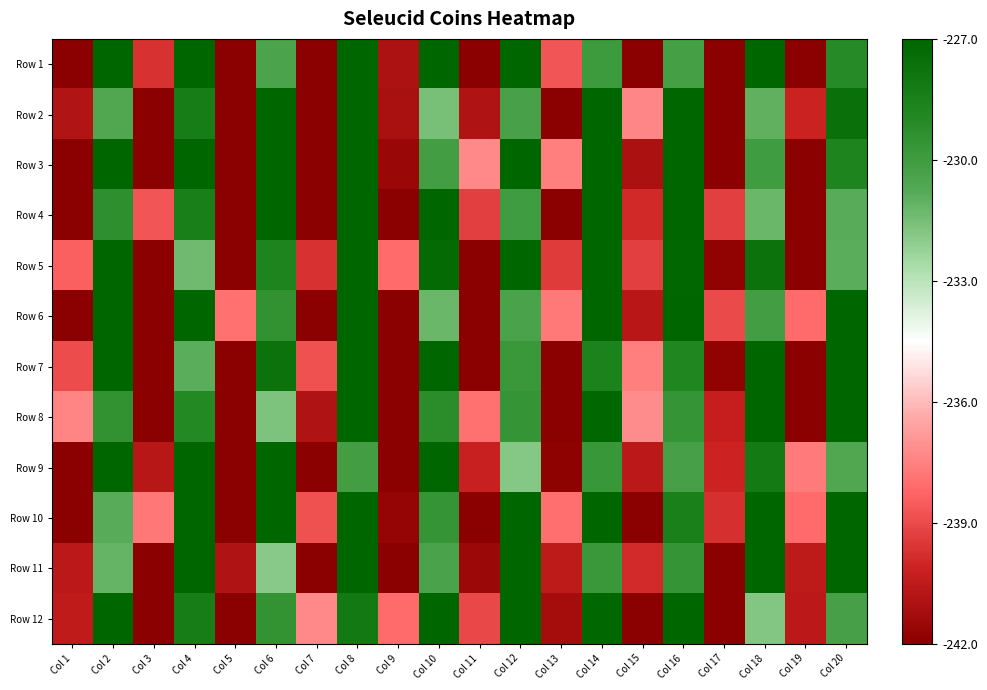

Rank the series by their maximum value, from highest to lowest.

Row 4, Row 7, Row 1, Row 2, Row 3, Row 11, Row 10, Row 6, Row 9, Row 8, Row 12, Row 5